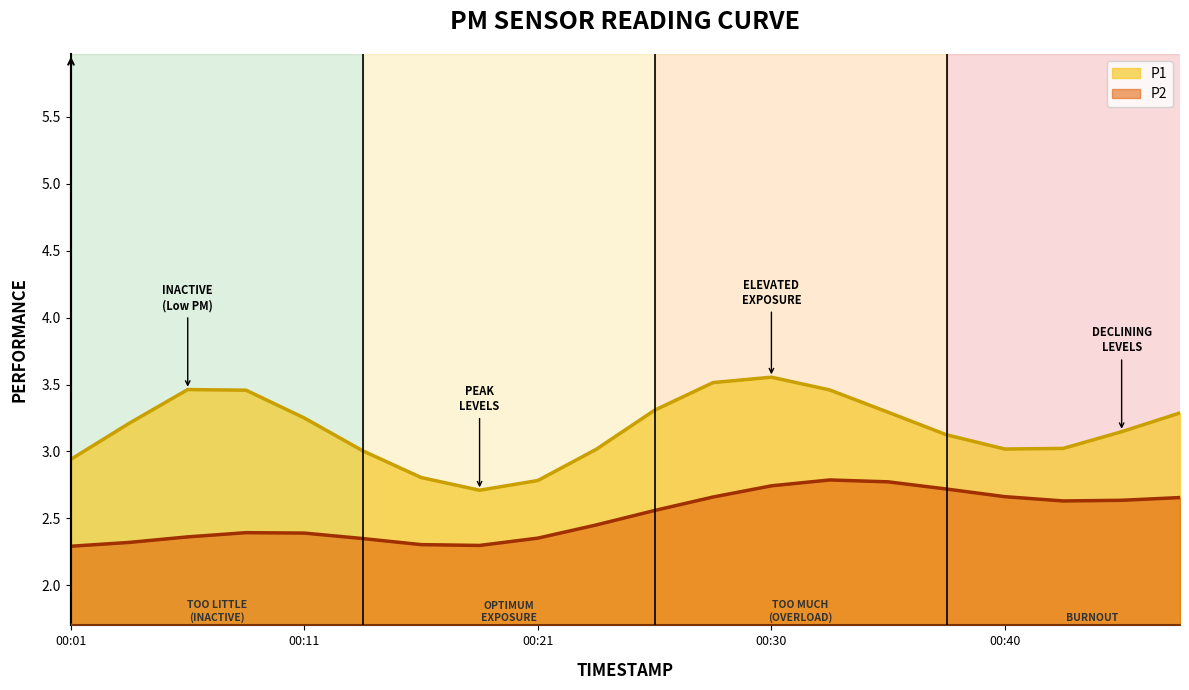

What is the sum of all P2 values?

50.3